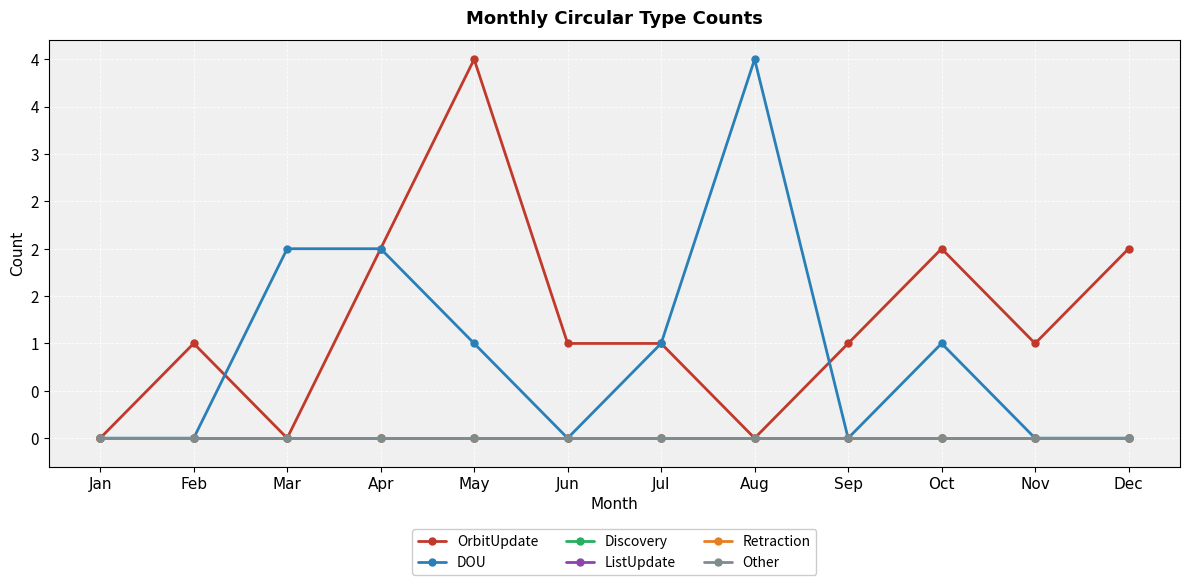

At Jul, list the series in order from largest to smallest.

OrbitUpdate, DOU, Discovery, ListUpdate, Retraction, Other